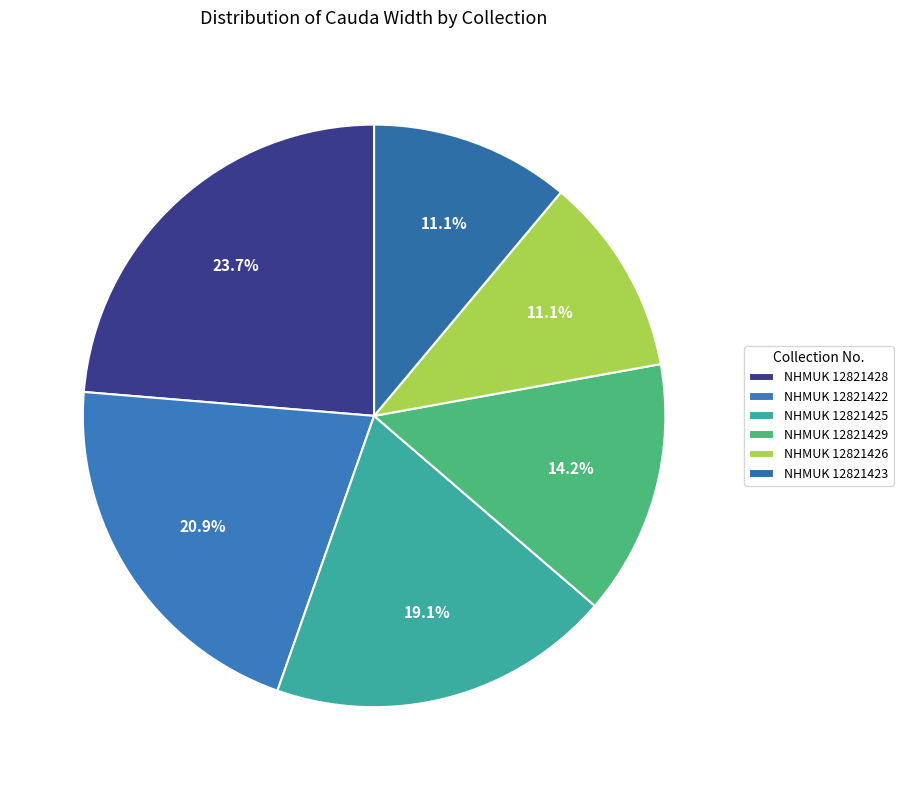

How many slices are in this pie chart?

6